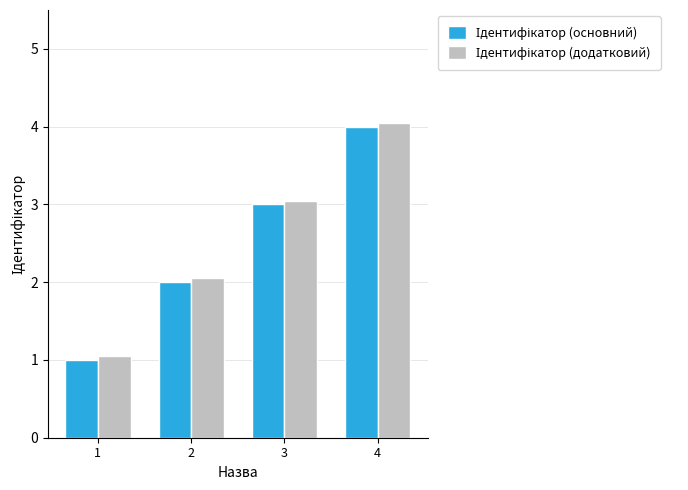

What is the total value across all series at 4?

8.1